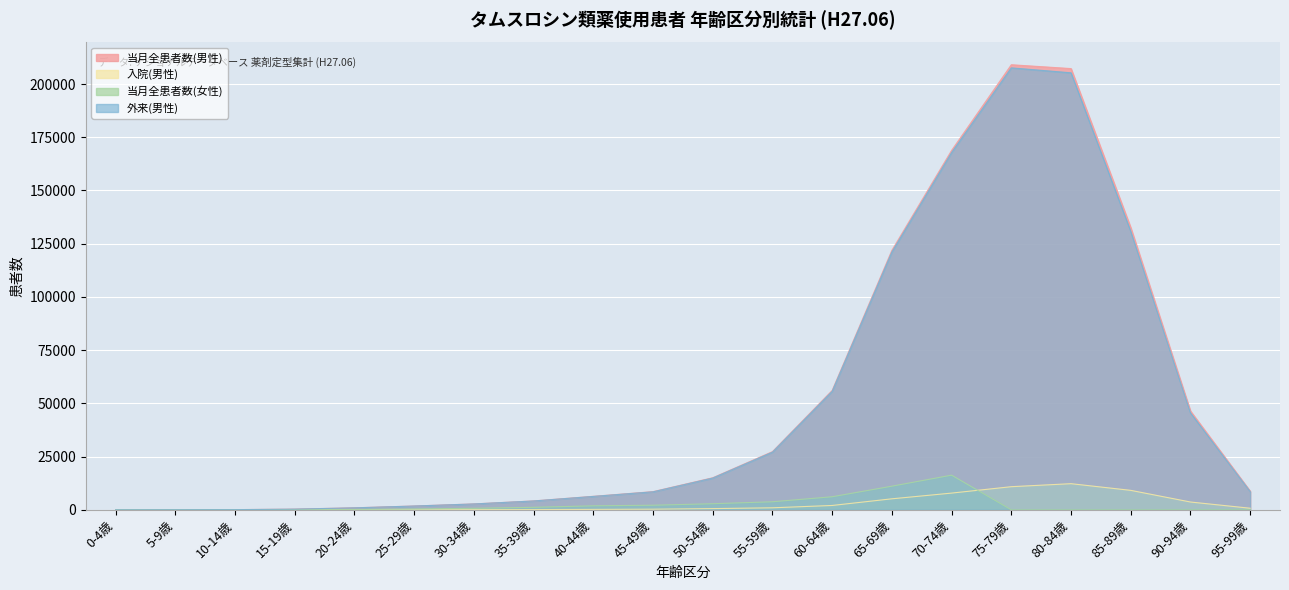

At which category does the chart reach its minimum across all series?

0-4歳